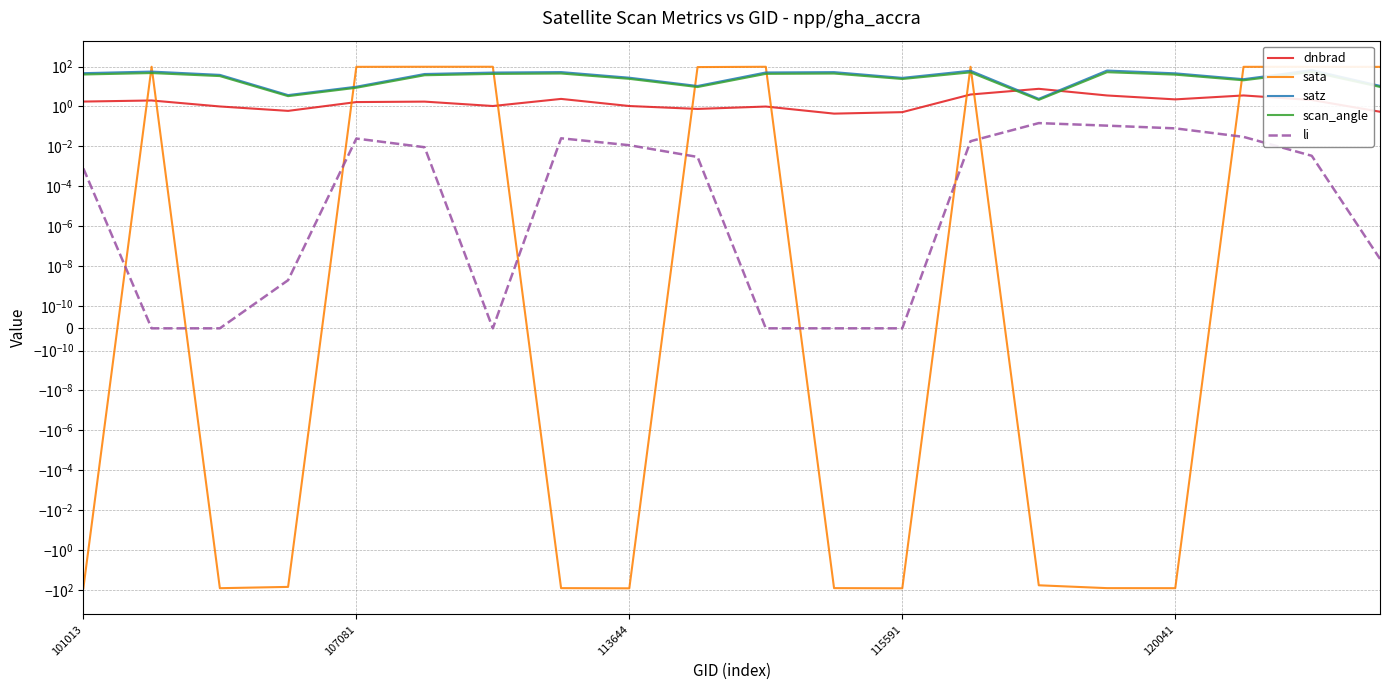

How many interior local valleys does the sata series have?

4